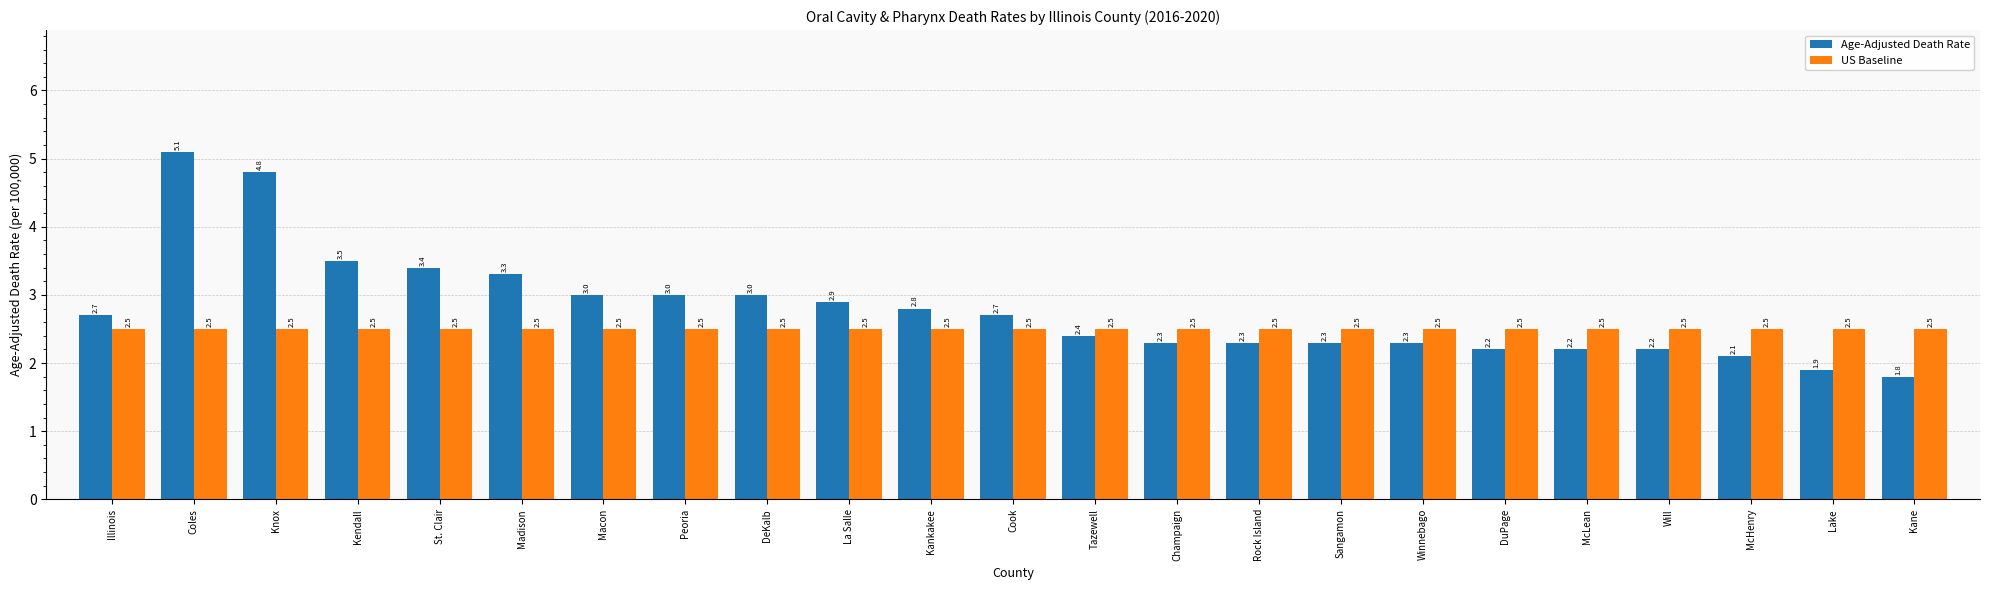

What are all the series names shown in the legend?

Age-Adjusted Death Rate, US Baseline